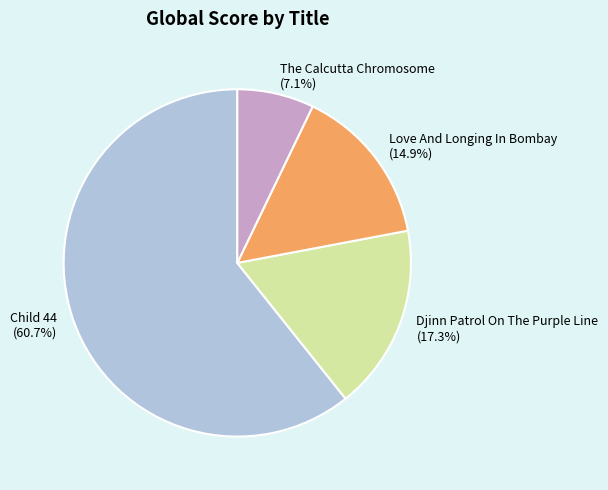

Combined, do The Calcutta Chromosome and Djinn Patrol On The Purple Line account for over 50%?

No